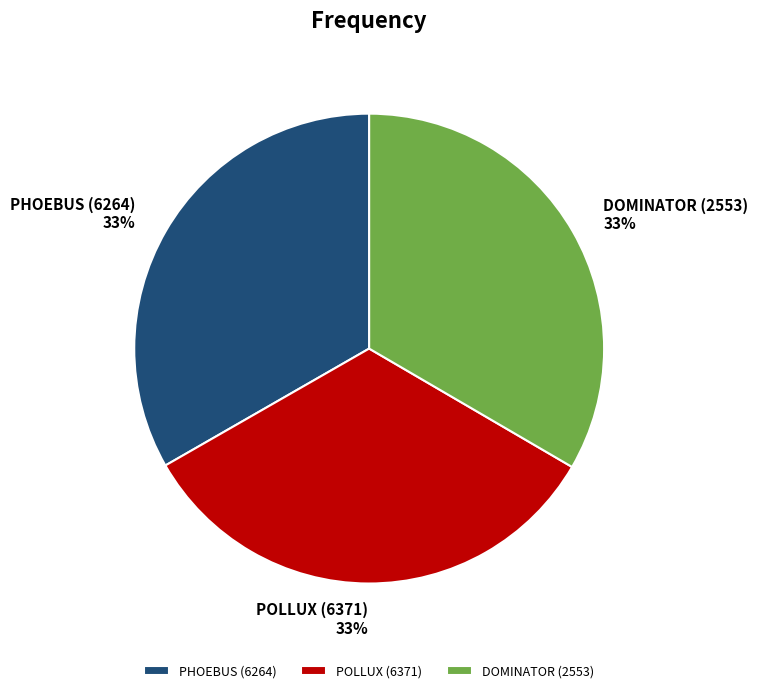

What is the ratio of the value at POLLUX (6371) to the value at PHOEBUS (6264)?

1.0